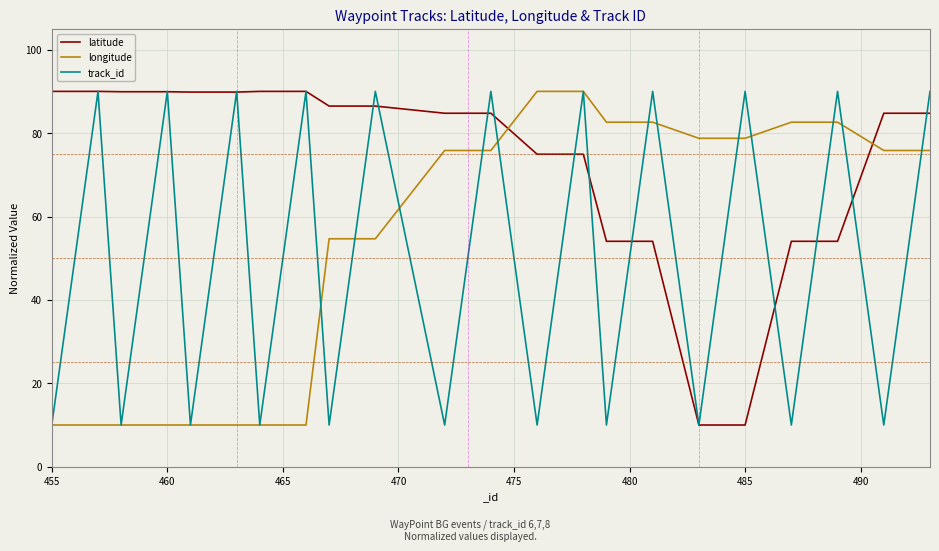

True or false: longitude and latitude intersect in this chart.

True